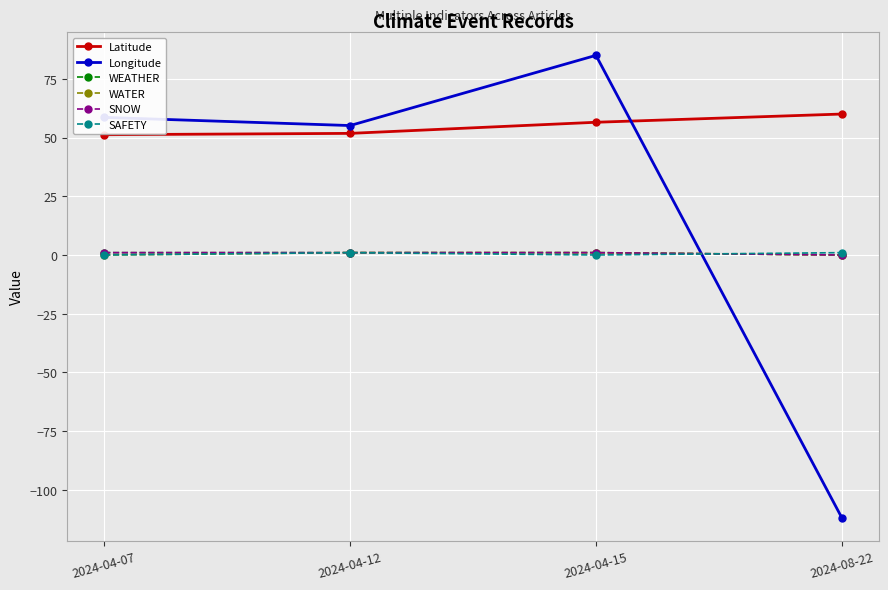

True or false: WEATHER and Latitude cross at least once.

False